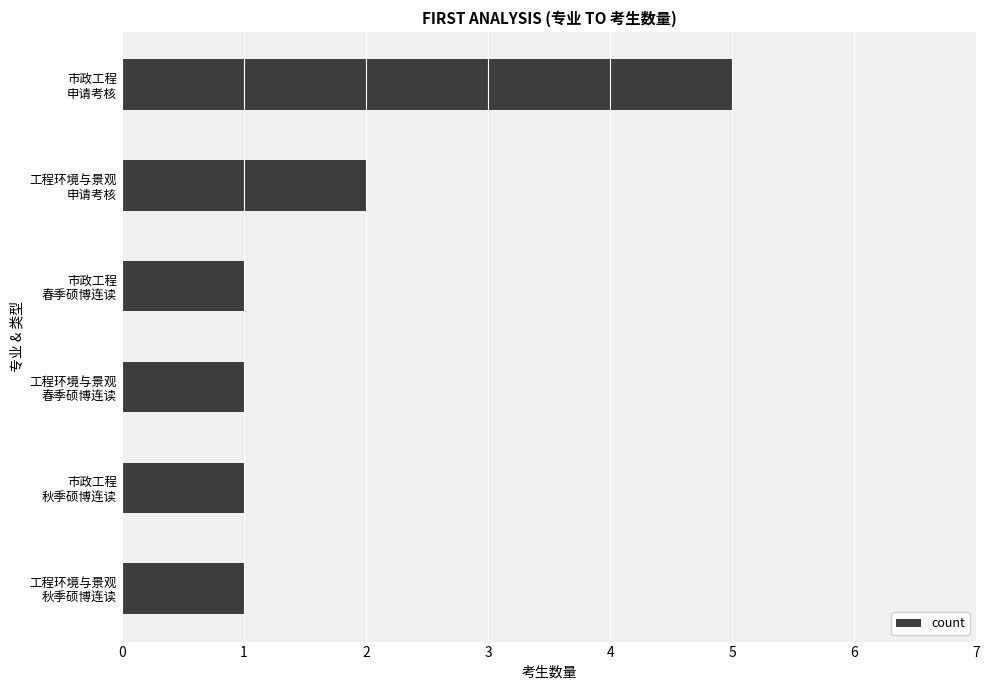

Does the chart contain stacked bars?

No